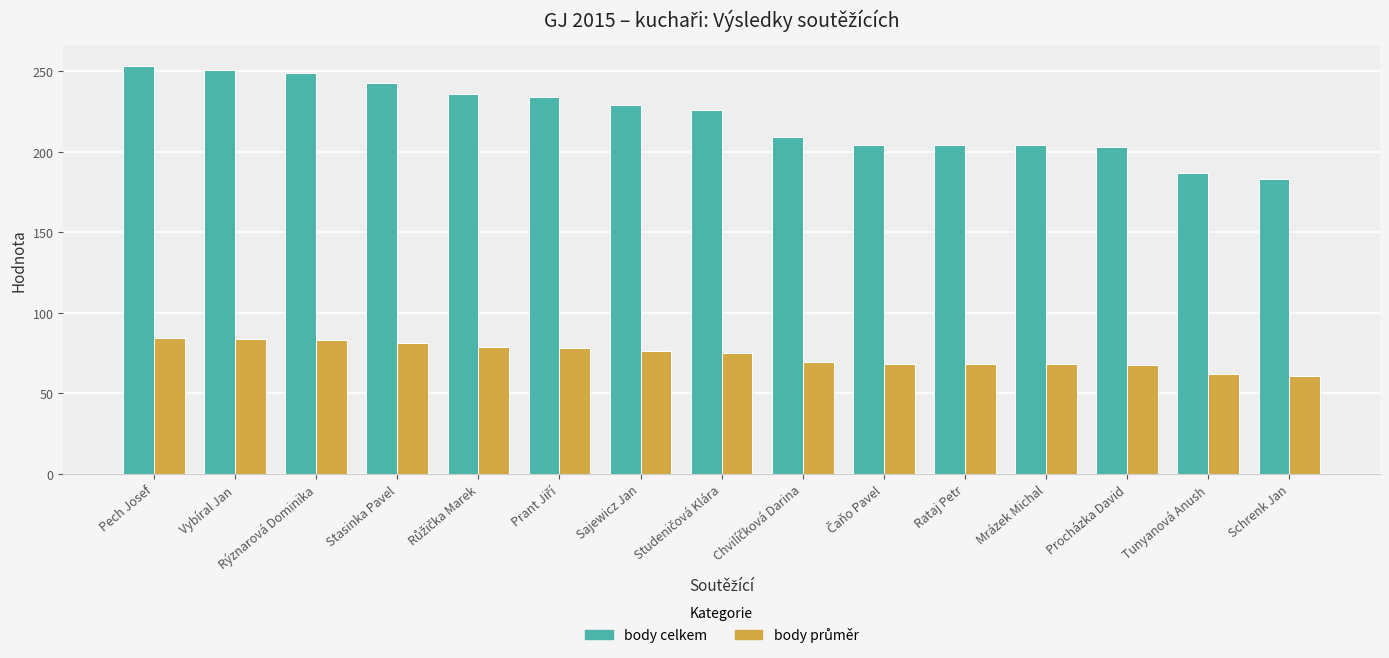

What is the maximum value shown in the chart?

253.0